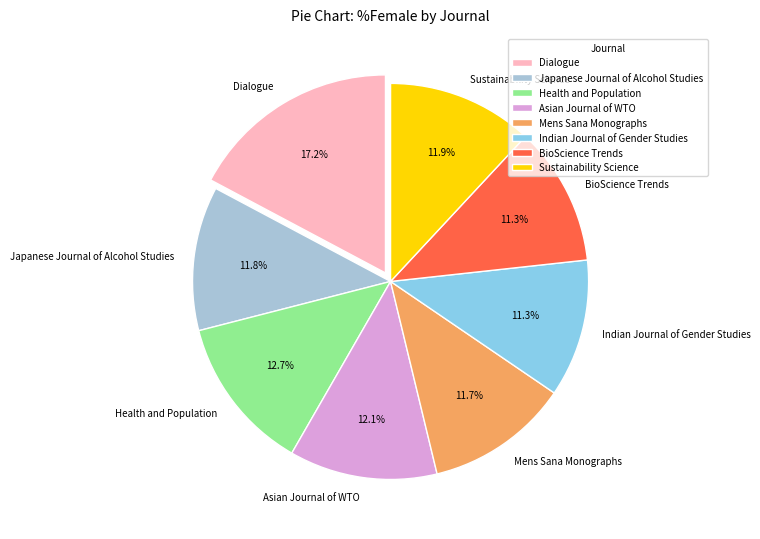

Is it true that Asian Journal of WTO is 12% of the pie?

True